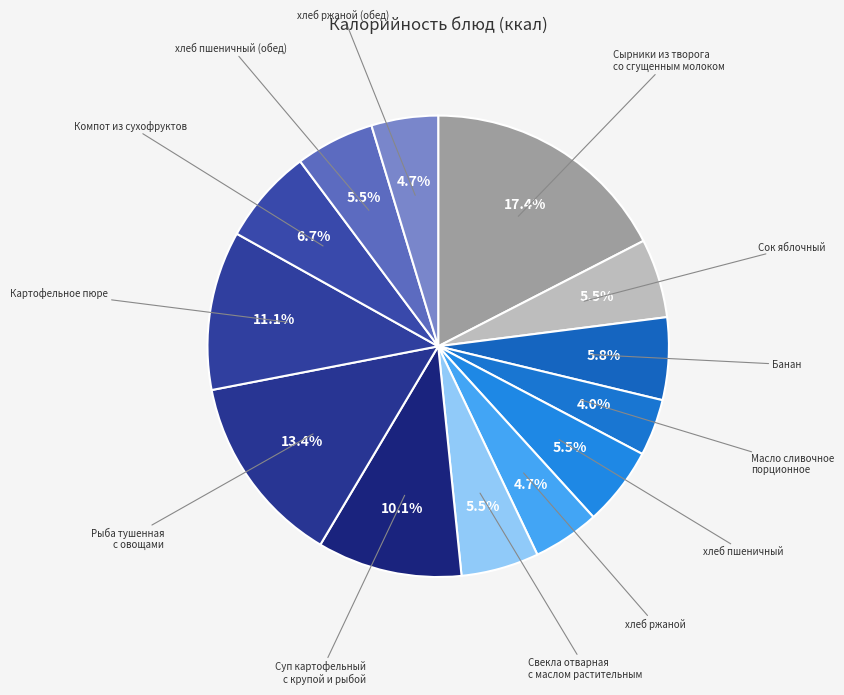

Does any single category account for the majority?

No